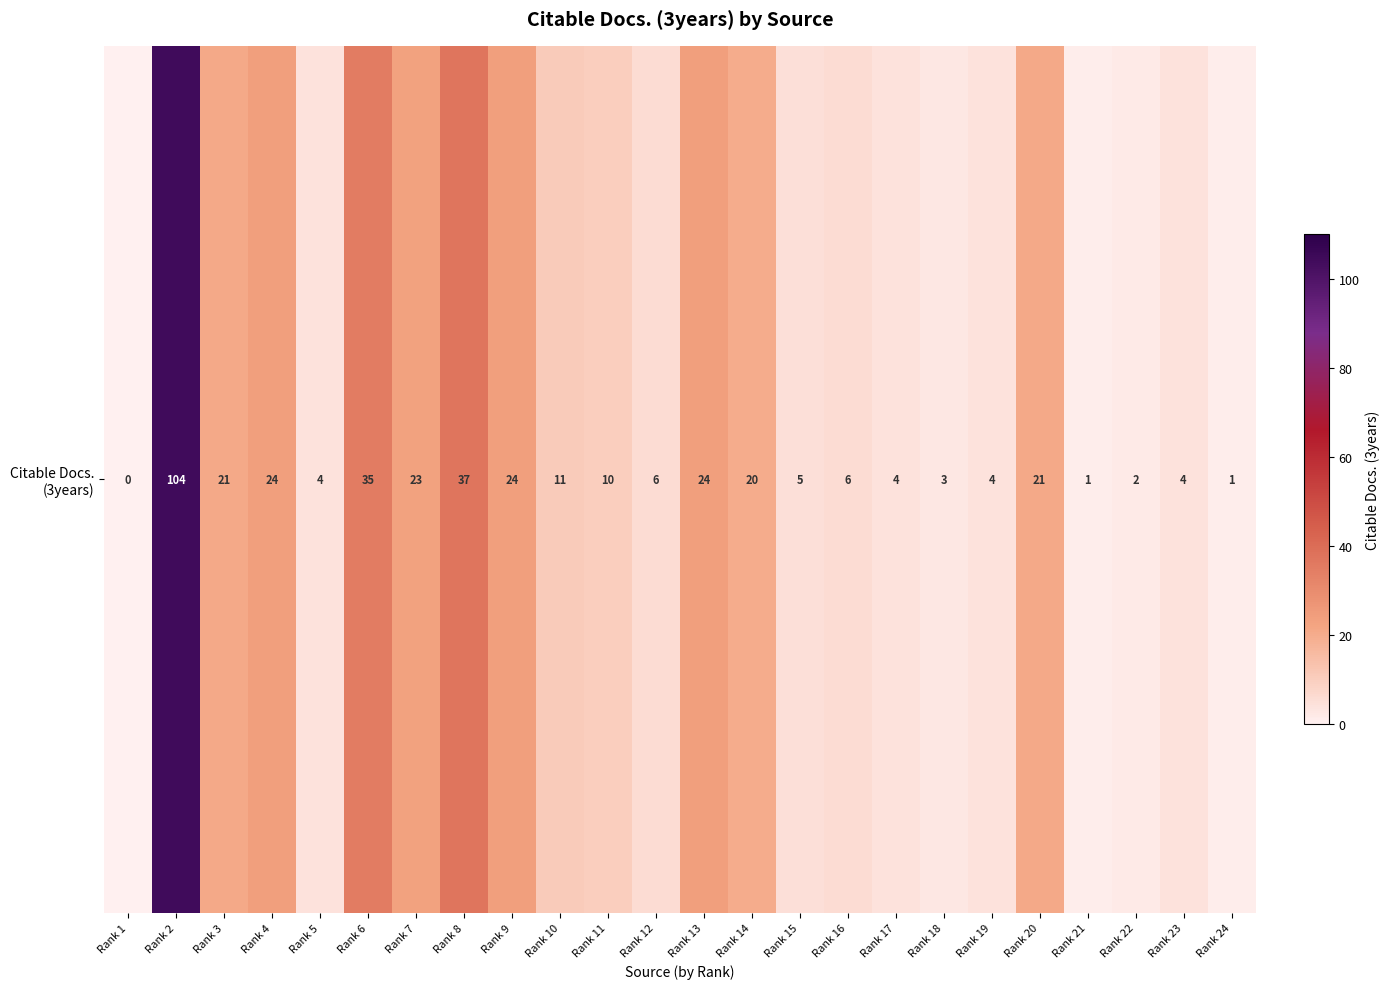

What is the change in value from Rank 6 to Rank 18?

-32